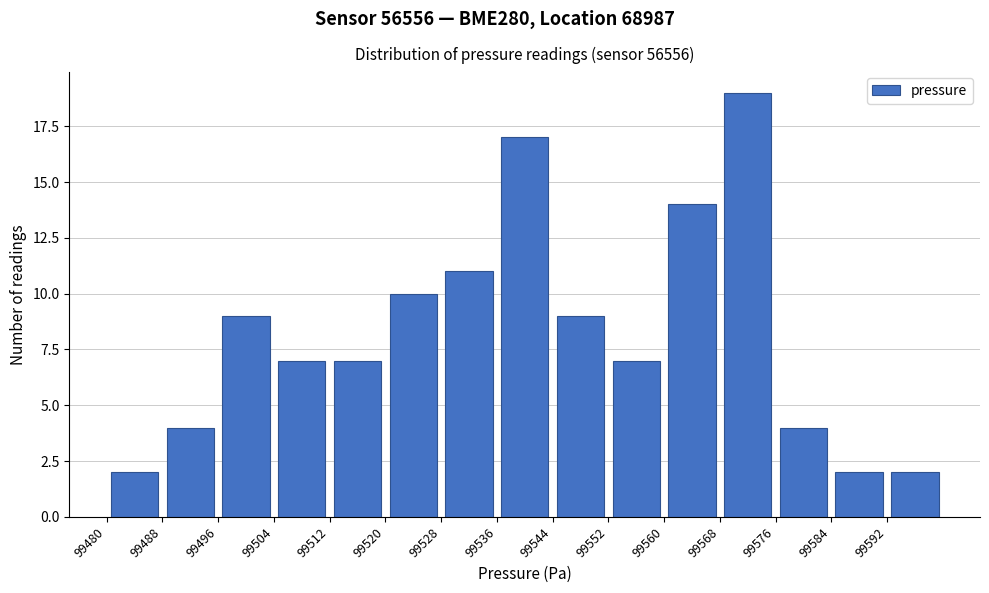

Reading left to right, list every bar in this chart as the range it spans on the x-axis followed by its height. The values are not printed on the chart, so give them approximately, as read against the axis.

99480 to 99488: 2
99488 to 99496: 4
99496 to 99504: 9
99504 to 99512: 7
99512 to 99520: 7
99520 to 99528: 10
99528 to 99536: 11
99536 to 99544: 17
99544 to 99552: 9
99552 to 99560: 7
99560 to 99568: 14
99568 to 99576: 19
99576 to 99584: 4
99584 to 99592: 2
99592 to 99600: 2